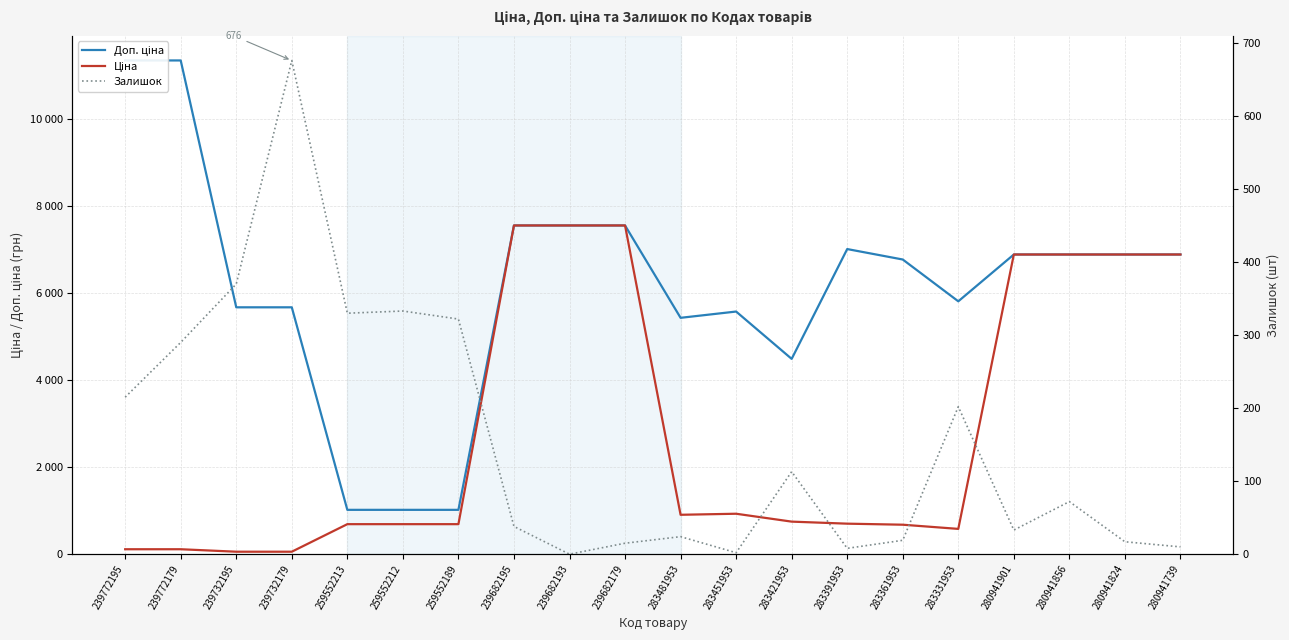

How many interior local peaks does the Доп. ціна series have?

2